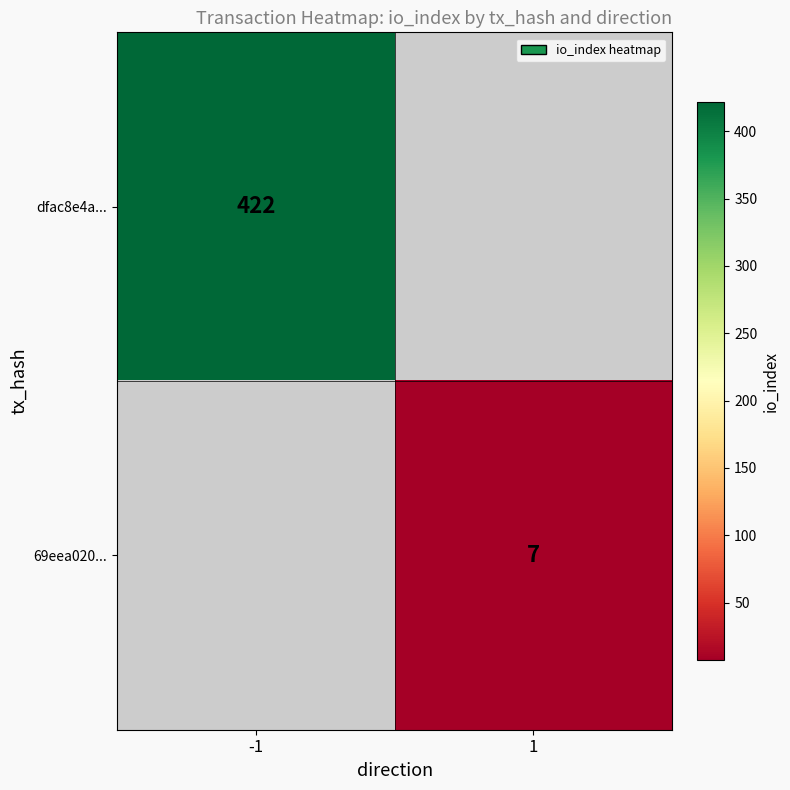

Is it true that dfac8e4a... equals 287 at -1?

False